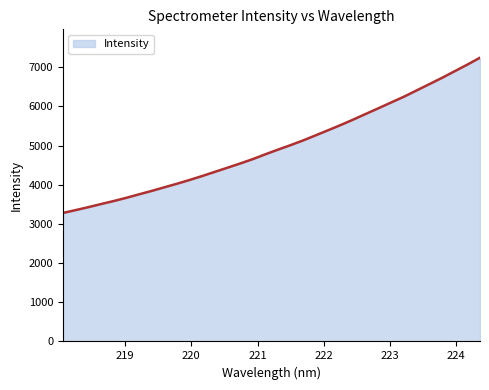

What is the smallest value displayed?

3279.9